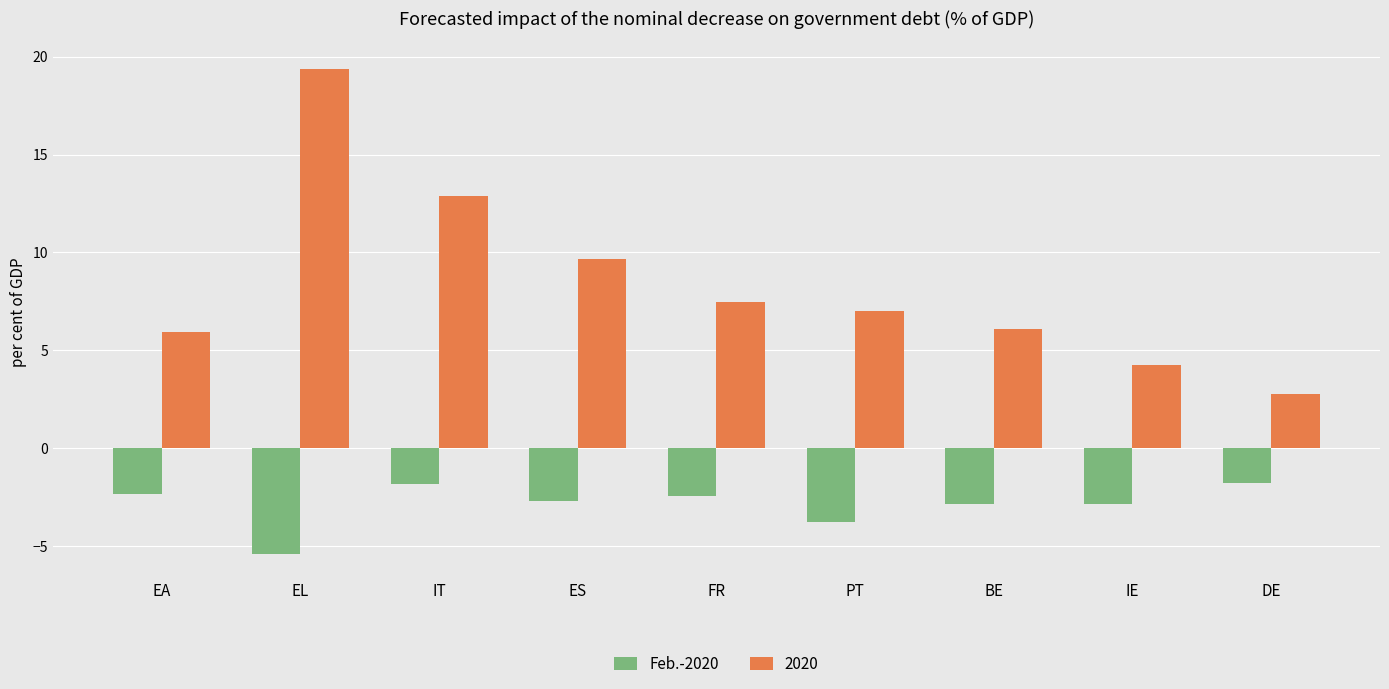

Reading left to right, extract all data points from this chart.

Feb.-2020: EA=-2.3	EL=-5.4	IT=-1.8	ES=-2.7	FR=-2.5	PT=-3.8	BE=-2.8	IE=-2.8	DE=-1.8
2020: EA=6.0	EL=19.3	IT=12.9	ES=9.6	FR=7.5	PT=7.0	BE=6.1	IE=4.3	DE=2.8